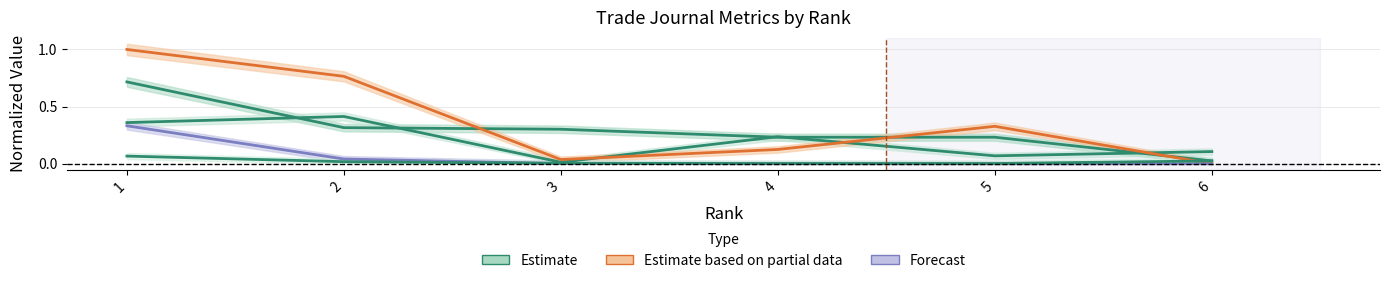

At which label is Total Docs. (3years) closest to 0?

3